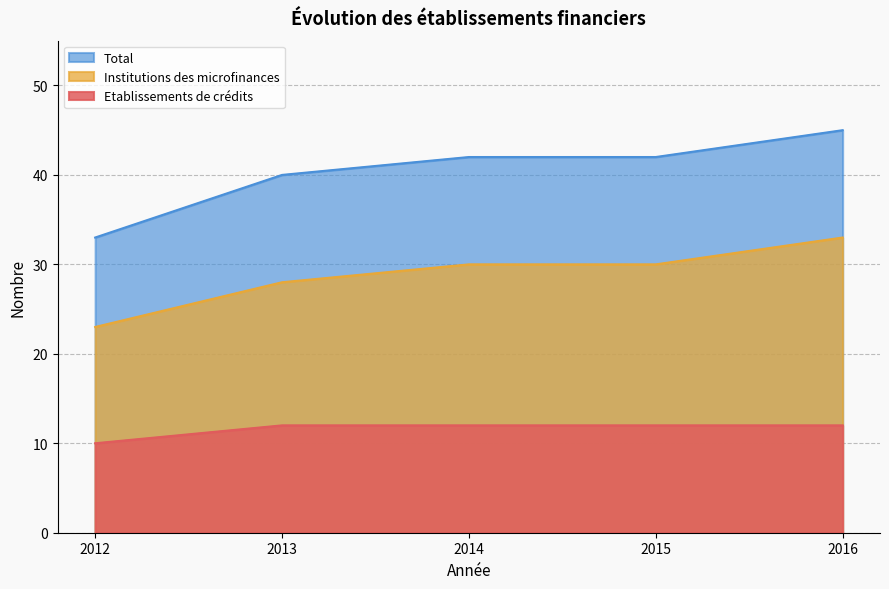

True or false: Etablissements de crédits has more than 1 interior local peaks.

False